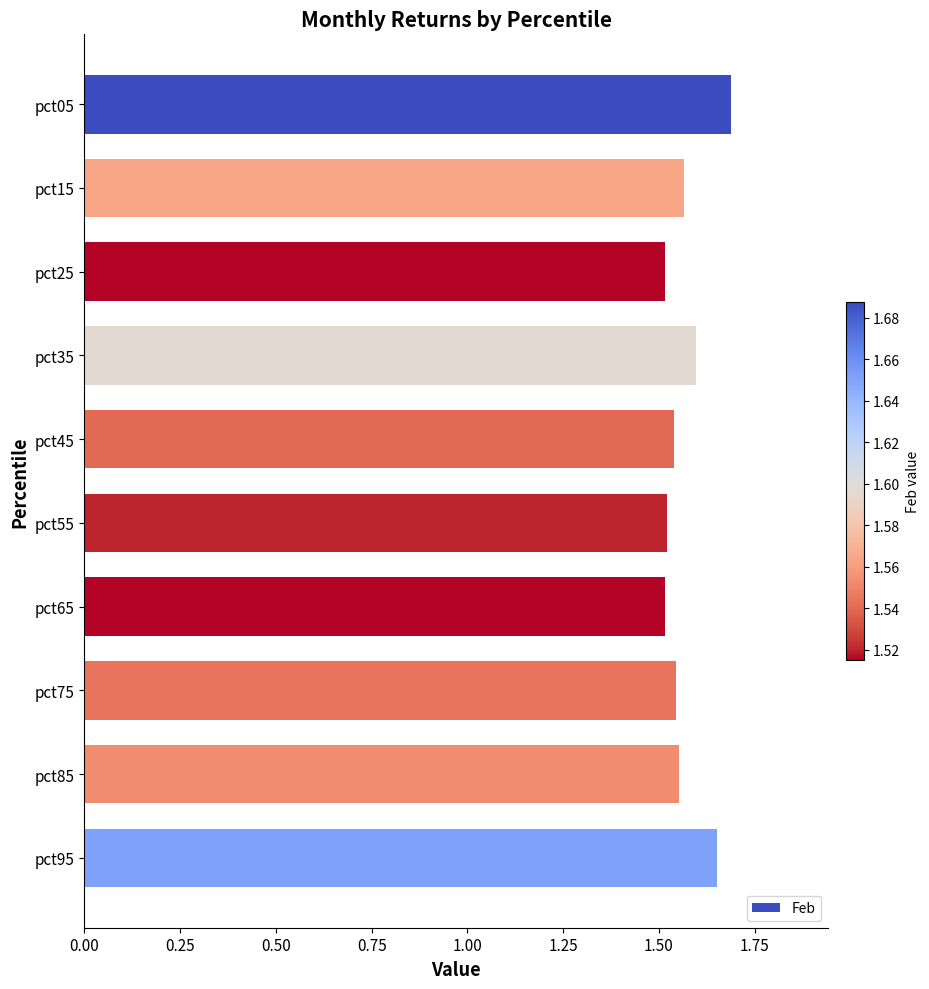

How many values are between 1 and 2?

10